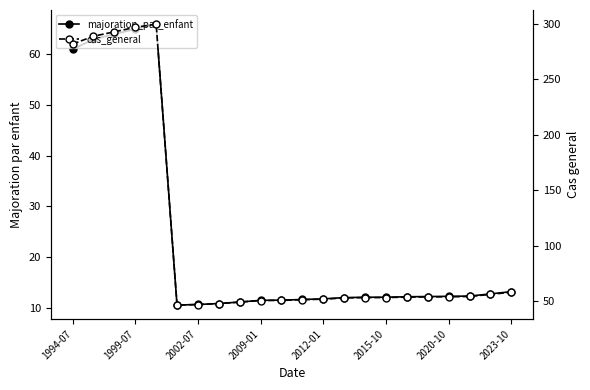

The value of majoration_par_enfant at 10 is 11.5. True or false?

True